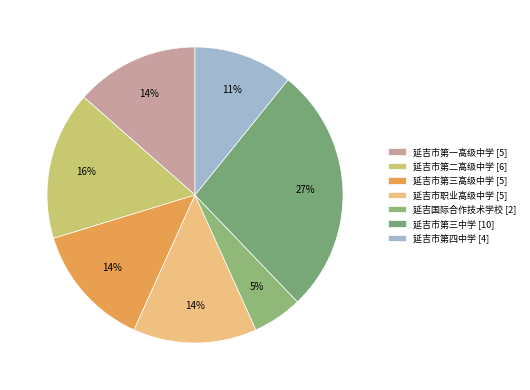

Does 延吉市第二高级中学 [6] represent more than half of the total?

No